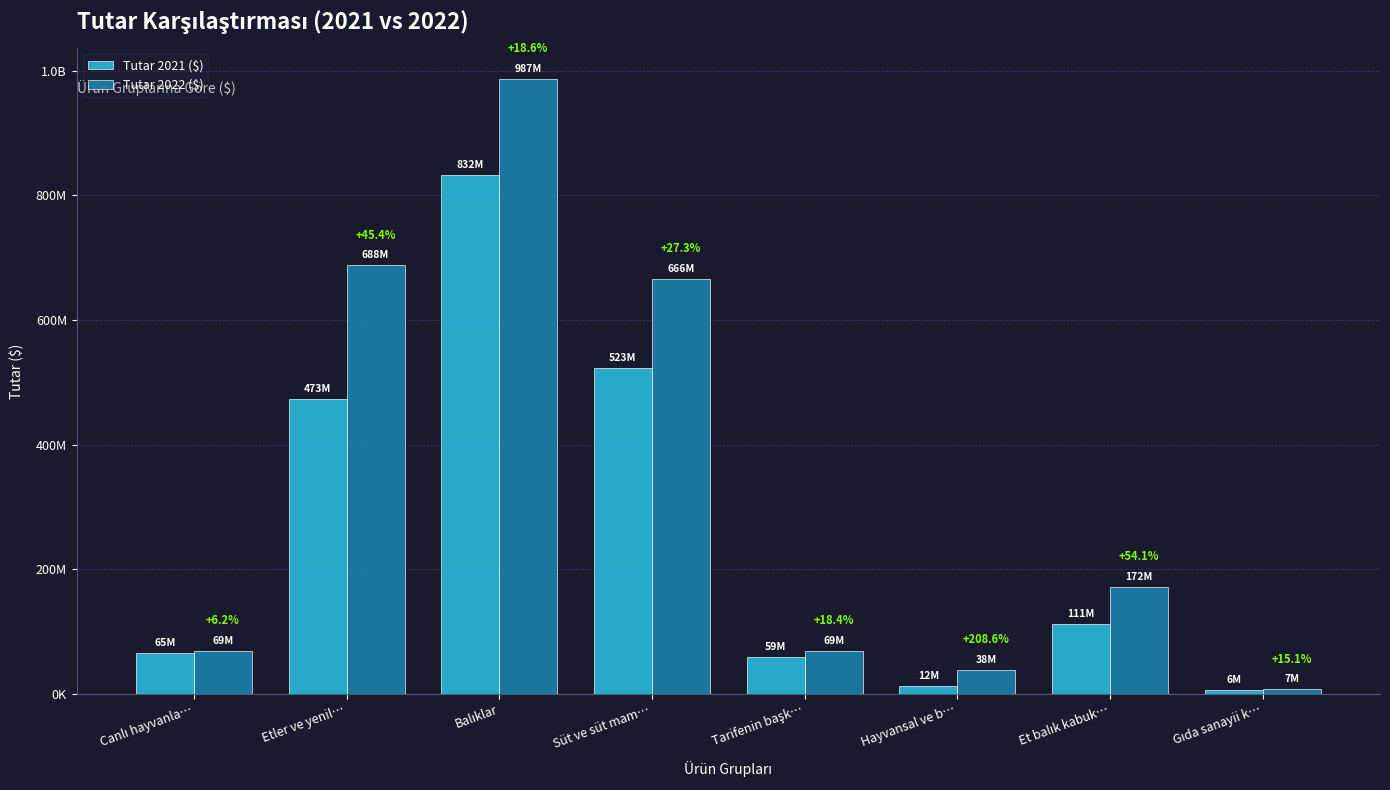

What is the difference between the Tutar 2022 ($) values at Tarifenin başk… and Balıklar?

917840378.0